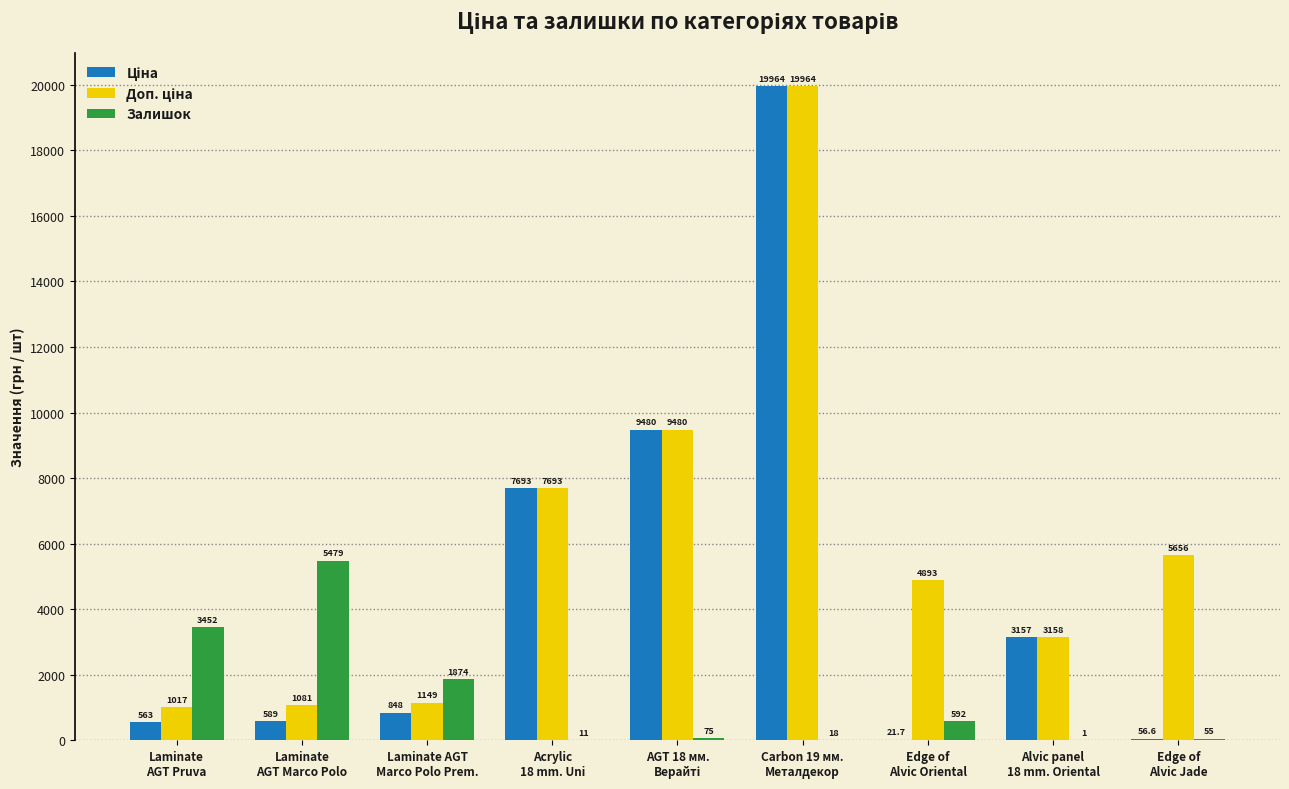

What is the sum of all Залишок values?

11557.0